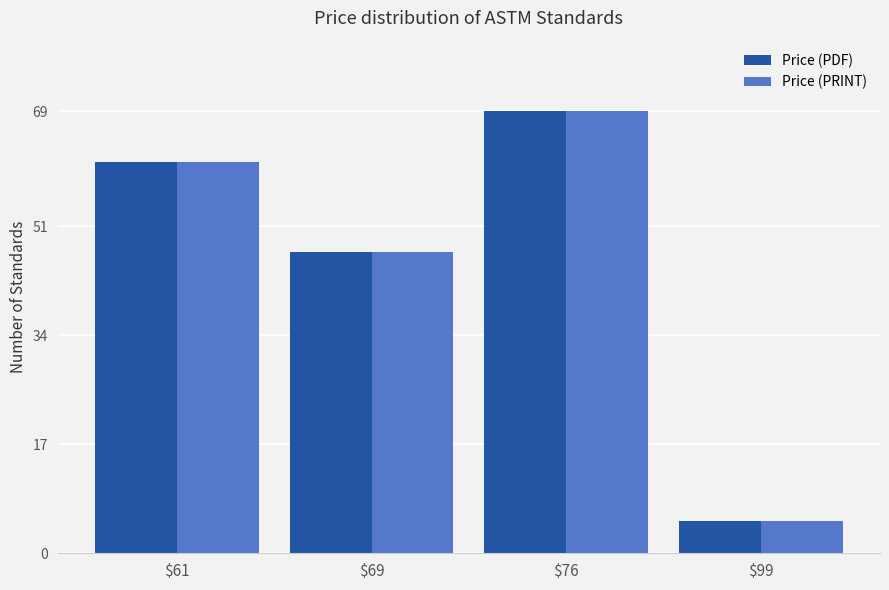

How many values in the Price (PRINT) series are below 61?

2